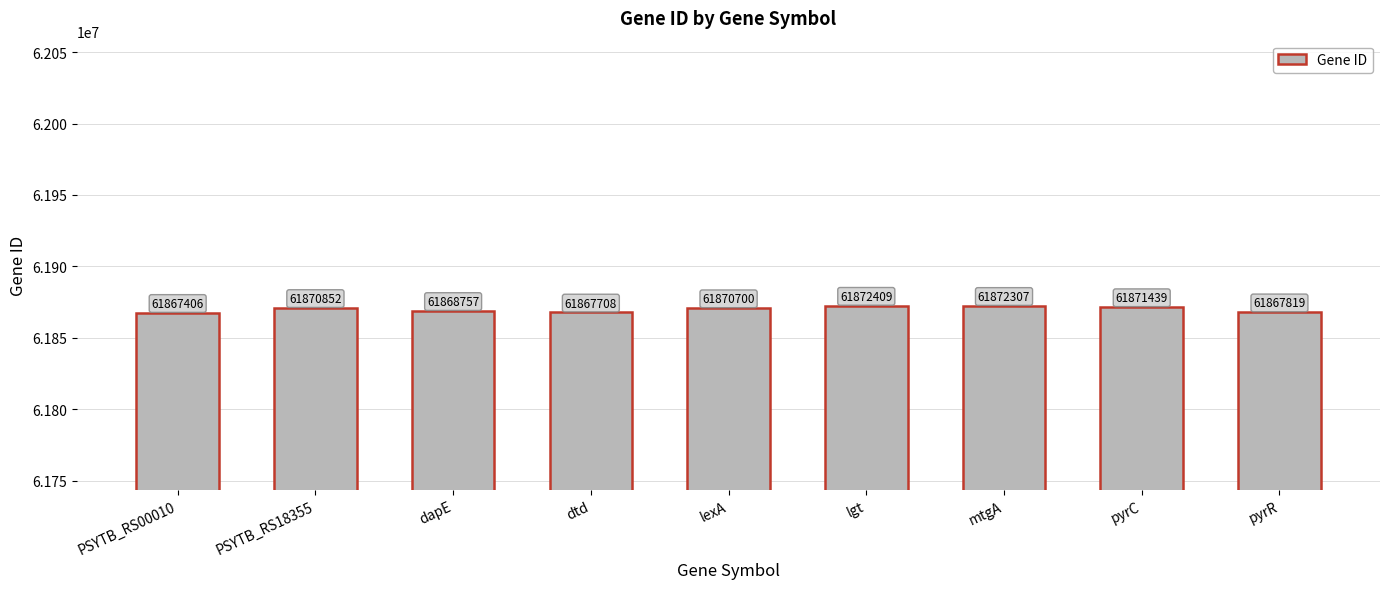

Are the bars grouped side by side (vs. stacked)?

No